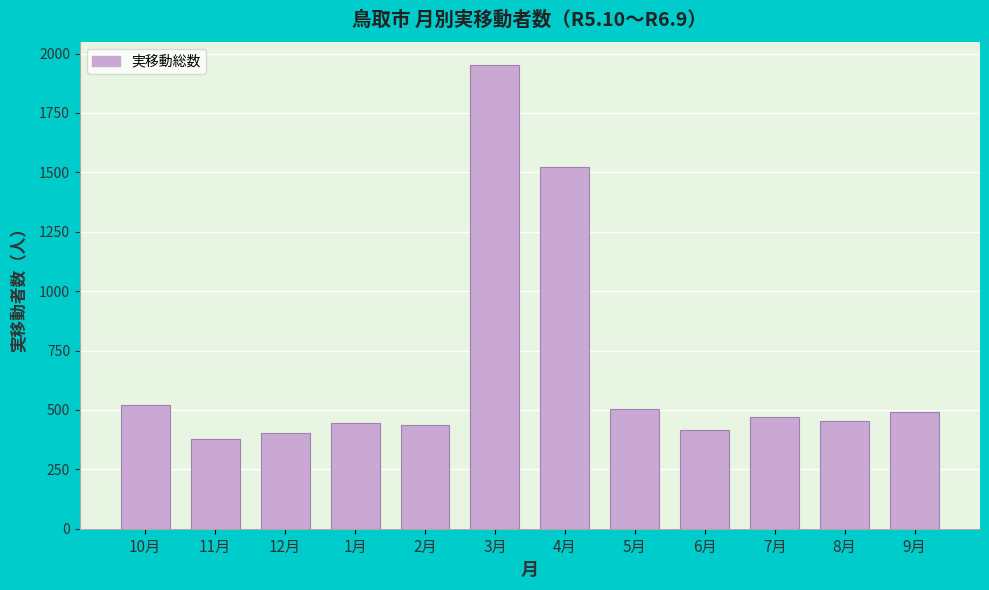

The value at 1月 is 578. True or false?

False